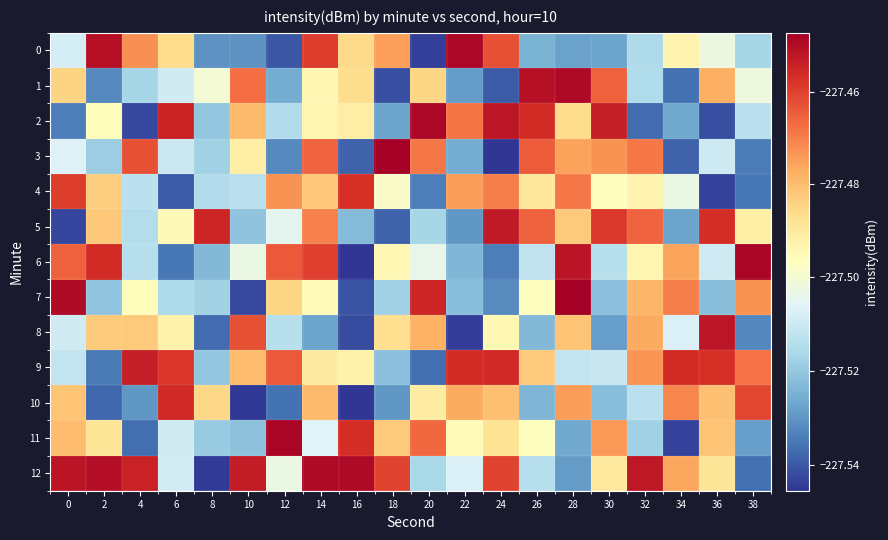

Reading left to right, transcribe all the data shown in this chart.

0: 0=-227.5	2=-227.5	4=-227.5	6=-227.5	8=-227.5	10=-227.5	12=-227.5	14=-227.5	16=-227.5	18=-227.5	20=-227.5	22=-227.4	24=-227.5	26=-227.5	28=-227.5	30=-227.5	32=-227.5	34=-227.5	36=-227.5	38=-227.5
1: 0=-227.5	2=-227.5	4=-227.5	6=-227.5	8=-227.5	10=-227.5	12=-227.5	14=-227.5	16=-227.5	18=-227.5	20=-227.5	22=-227.5	24=-227.5	26=-227.5	28=-227.4	30=-227.5	32=-227.5	34=-227.5	36=-227.5	38=-227.5
2: 0=-227.5	2=-227.5	4=-227.5	6=-227.5	8=-227.5	10=-227.5	12=-227.5	14=-227.5	16=-227.5	18=-227.5	20=-227.4	22=-227.5	24=-227.5	26=-227.5	28=-227.5	30=-227.5	32=-227.5	34=-227.5	36=-227.5	38=-227.5
3: 0=-227.5	2=-227.5	4=-227.5	6=-227.5	8=-227.5	10=-227.5	12=-227.5	14=-227.5	16=-227.5	18=-227.4	20=-227.5	22=-227.5	24=-227.5	26=-227.5	28=-227.5	30=-227.5	32=-227.5	34=-227.5	36=-227.5	38=-227.5
4: 0=-227.5	2=-227.5	4=-227.5	6=-227.5	8=-227.5	10=-227.5	12=-227.5	14=-227.5	16=-227.5	18=-227.5	20=-227.5	22=-227.5	24=-227.5	26=-227.5	28=-227.5	30=-227.5	32=-227.5	34=-227.5	36=-227.5	38=-227.5
5: 0=-227.5	2=-227.5	4=-227.5	6=-227.5	8=-227.5	10=-227.5	12=-227.5	14=-227.5	16=-227.5	18=-227.5	20=-227.5	22=-227.5	24=-227.5	26=-227.5	28=-227.5	30=-227.5	32=-227.5	34=-227.5	36=-227.5	38=-227.5
6: 0=-227.5	2=-227.5	4=-227.5	6=-227.5	8=-227.5	10=-227.5	12=-227.5	14=-227.5	16=-227.5	18=-227.5	20=-227.5	22=-227.5	24=-227.5	26=-227.5	28=-227.5	30=-227.5	32=-227.5	34=-227.5	36=-227.5	38=-227.4
7: 0=-227.4	2=-227.5	4=-227.5	6=-227.5	8=-227.5	10=-227.5	12=-227.5	14=-227.5	16=-227.5	18=-227.5	20=-227.5	22=-227.5	24=-227.5	26=-227.5	28=-227.4	30=-227.5	32=-227.5	34=-227.5	36=-227.5	38=-227.5
8: 0=-227.5	2=-227.5	4=-227.5	6=-227.5	8=-227.5	10=-227.5	12=-227.5	14=-227.5	16=-227.5	18=-227.5	20=-227.5	22=-227.5	24=-227.5	26=-227.5	28=-227.5	30=-227.5	32=-227.5	34=-227.5	36=-227.5	38=-227.5
9: 0=-227.5	2=-227.5	4=-227.5	6=-227.5	8=-227.5	10=-227.5	12=-227.5	14=-227.5	16=-227.5	18=-227.5	20=-227.5	22=-227.5	24=-227.5	26=-227.5	28=-227.5	30=-227.5	32=-227.5	34=-227.5	36=-227.5	38=-227.5
10: 0=-227.5	2=-227.5	4=-227.5	6=-227.5	8=-227.5	10=-227.5	12=-227.5	14=-227.5	16=-227.5	18=-227.5	20=-227.5	22=-227.5	24=-227.5	26=-227.5	28=-227.5	30=-227.5	32=-227.5	34=-227.5	36=-227.5	38=-227.5
11: 0=-227.5	2=-227.5	4=-227.5	6=-227.5	8=-227.5	10=-227.5	12=-227.4	14=-227.5	16=-227.5	18=-227.5	20=-227.5	22=-227.5	24=-227.5	26=-227.5	28=-227.5	30=-227.5	32=-227.5	34=-227.5	36=-227.5	38=-227.5
12: 0=-227.5	2=-227.5	4=-227.5	6=-227.5	8=-227.5	10=-227.5	12=-227.5	14=-227.4	16=-227.4	18=-227.5	20=-227.5	22=-227.5	24=-227.5	26=-227.5	28=-227.5	30=-227.5	32=-227.5	34=-227.5	36=-227.5	38=-227.5